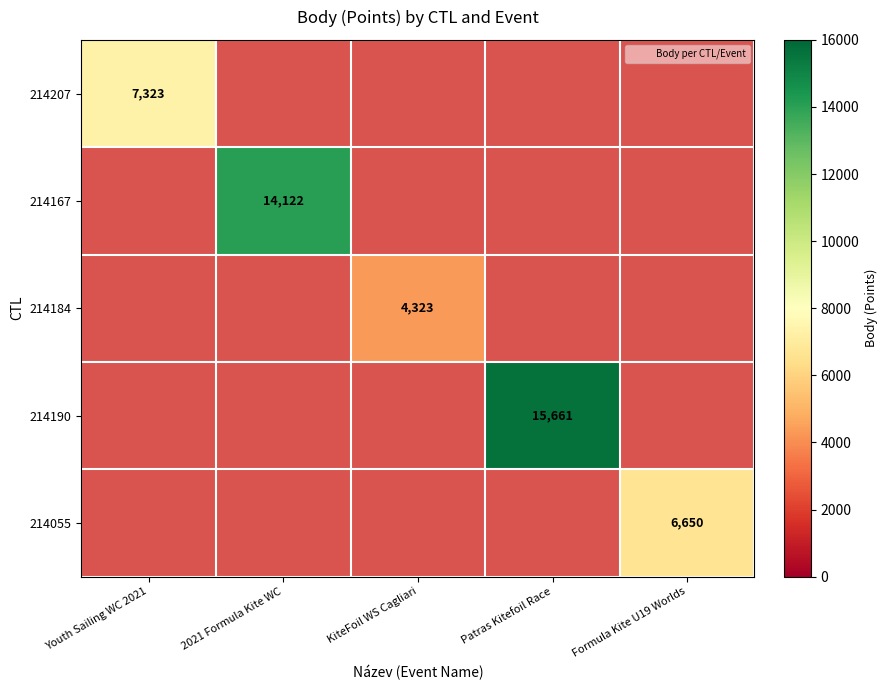

At how many categories does at least one series exceed 6200?

4